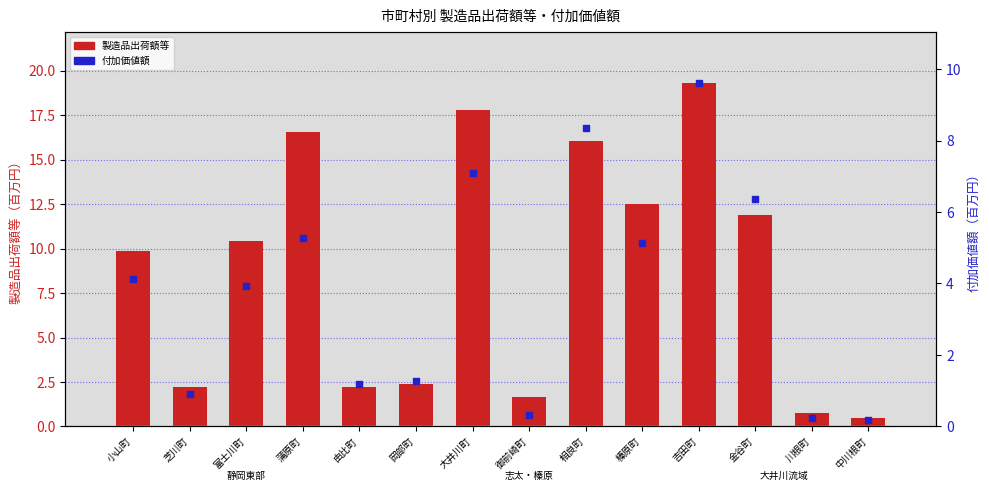

At how many categories does at least one series exceed 14?

4